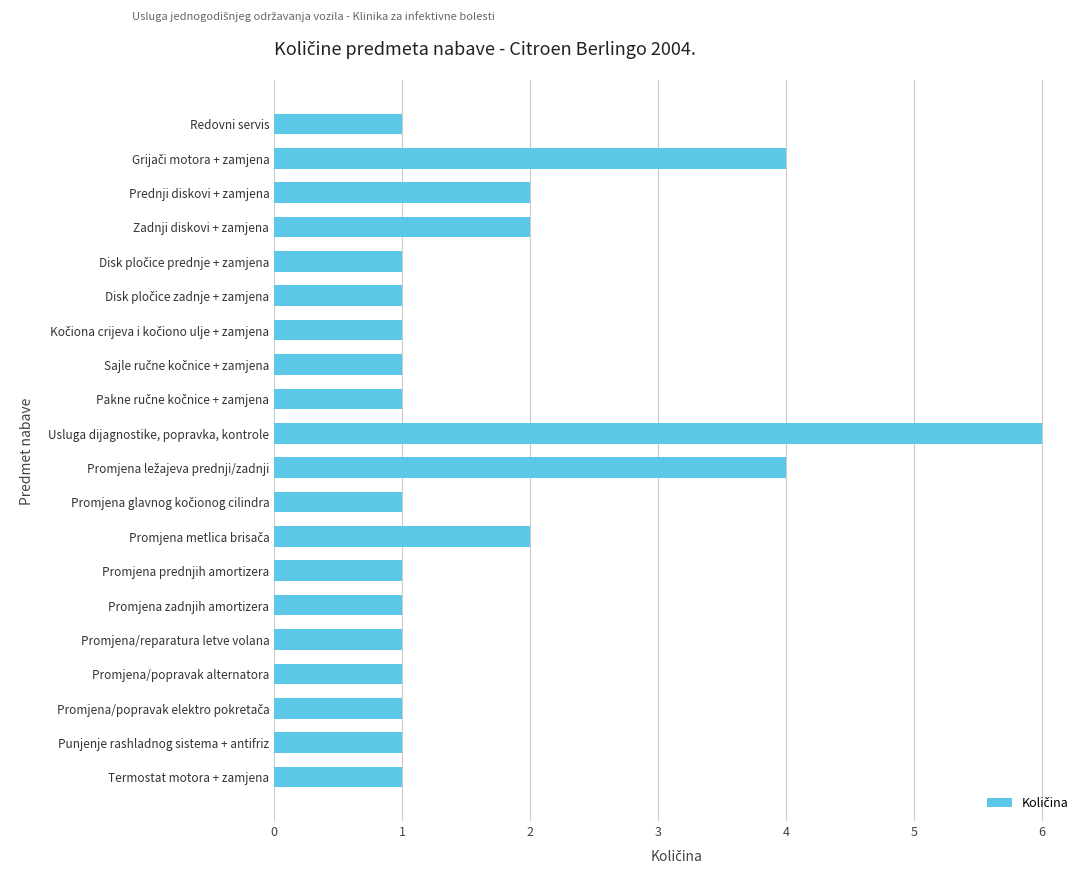

Which label corresponds to the largest value in the chart?

Usluga dijagnostike, popravka, kontrole